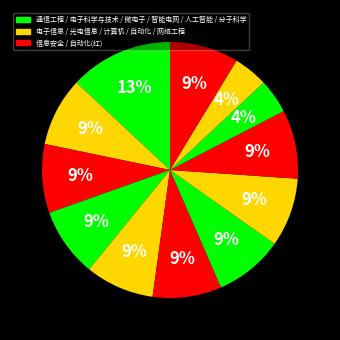

What is the largest slice in the pie chart?

通信工程